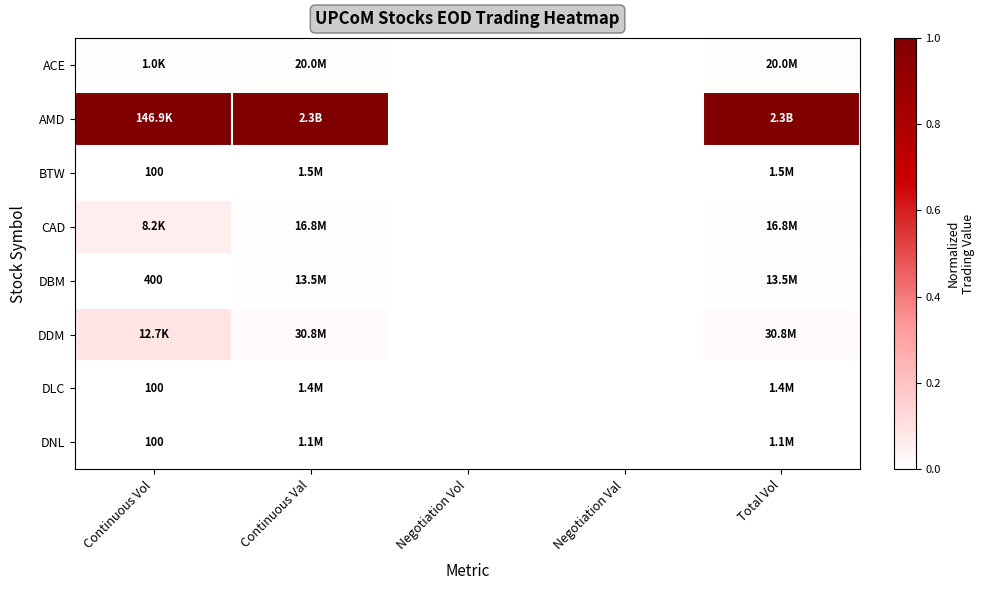

What is the spread (max minus min) of values at Continuous Val?

1.0